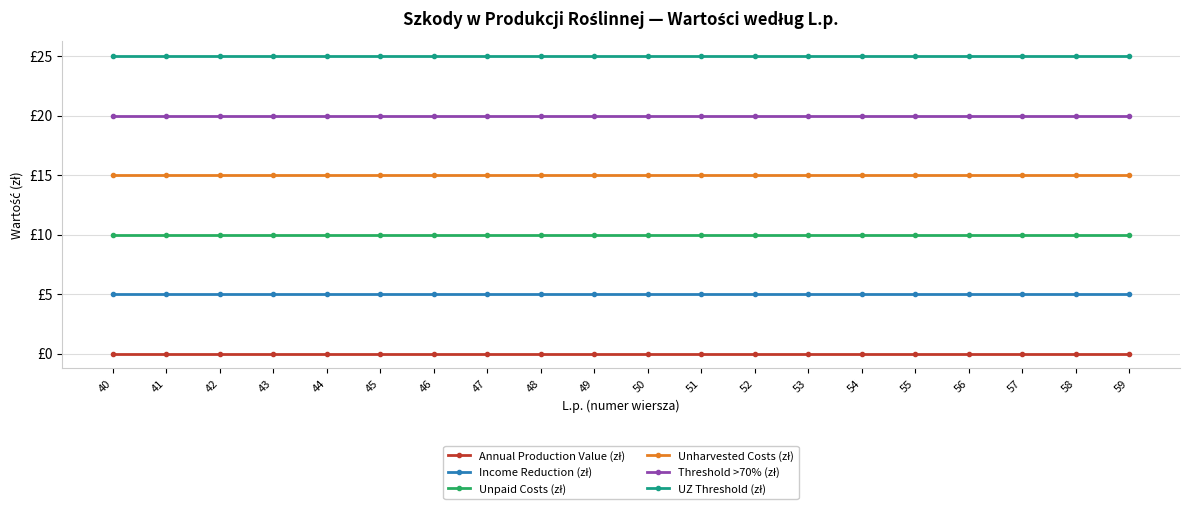

Where is Unpaid Costs (zł) nearest to the value 10?

40